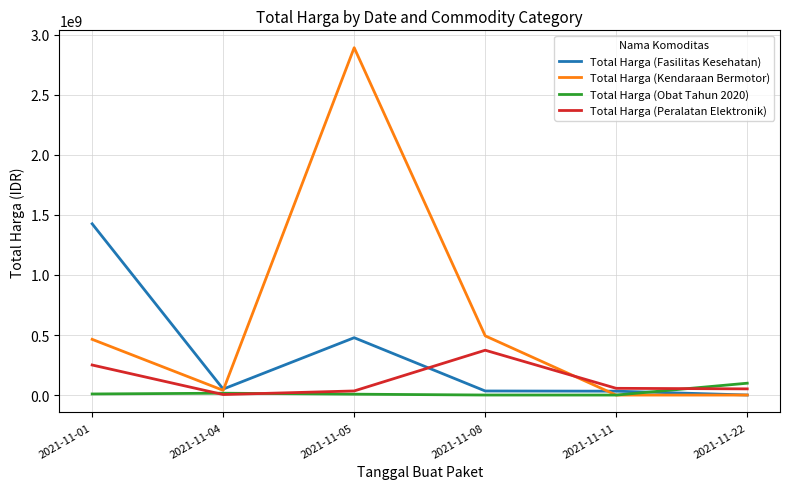

The value of Total Harga (Kendaraan Bermotor) at 2021-11-01 is 616281348. True or false?

False